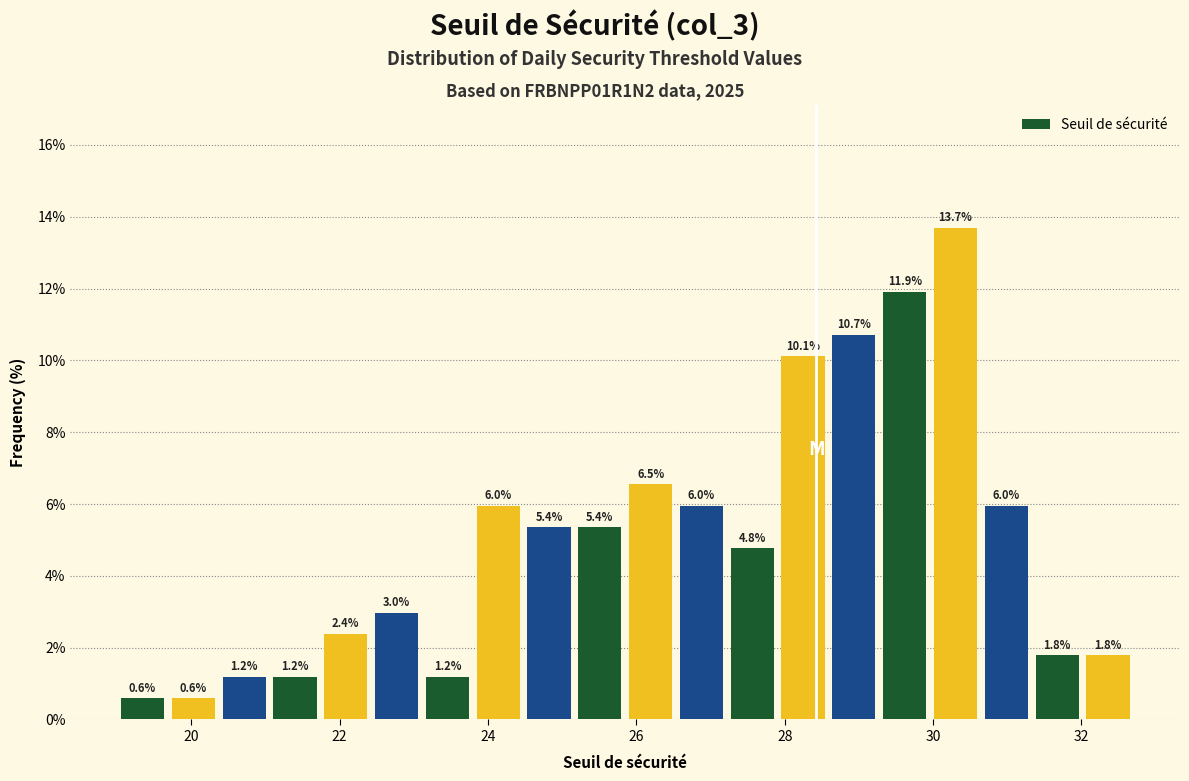

Read against the x-axis, roughly where is the centre of the tallest bar?

30.4